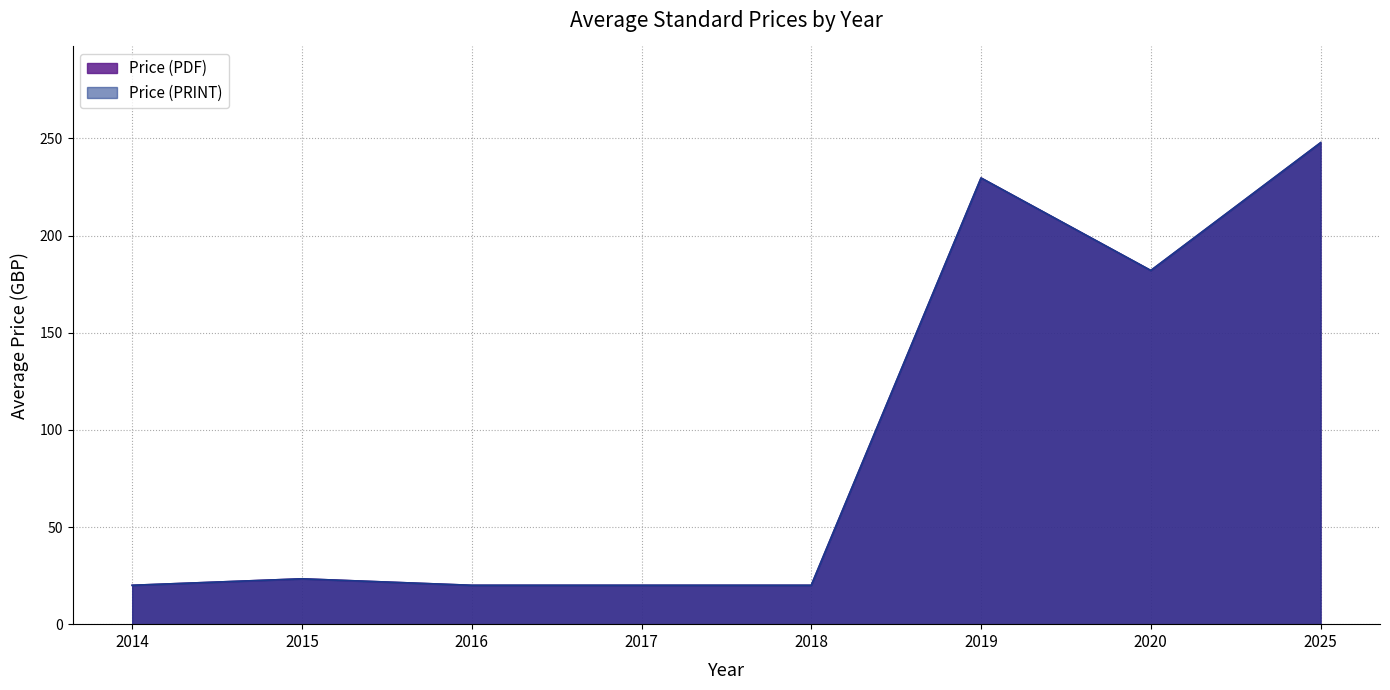

How many lines are shown in the chart?

2